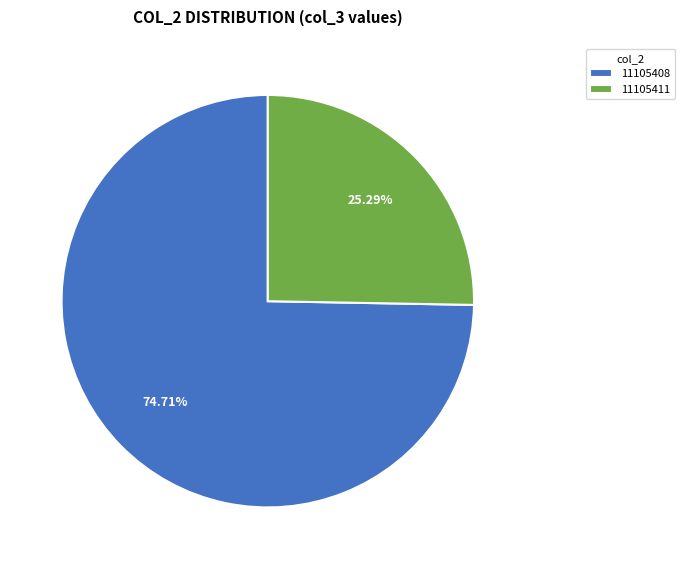

What is the smallest slice in the pie chart?

11105411